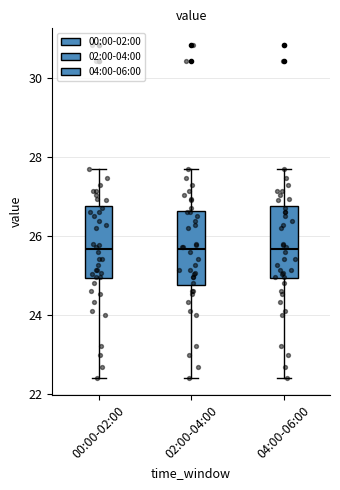

Where does the upper whisker of the box for 04:00-06:00 end on the y-axis? The values are not printed on the chart, so give them approximately, as read against the axis.

27.8